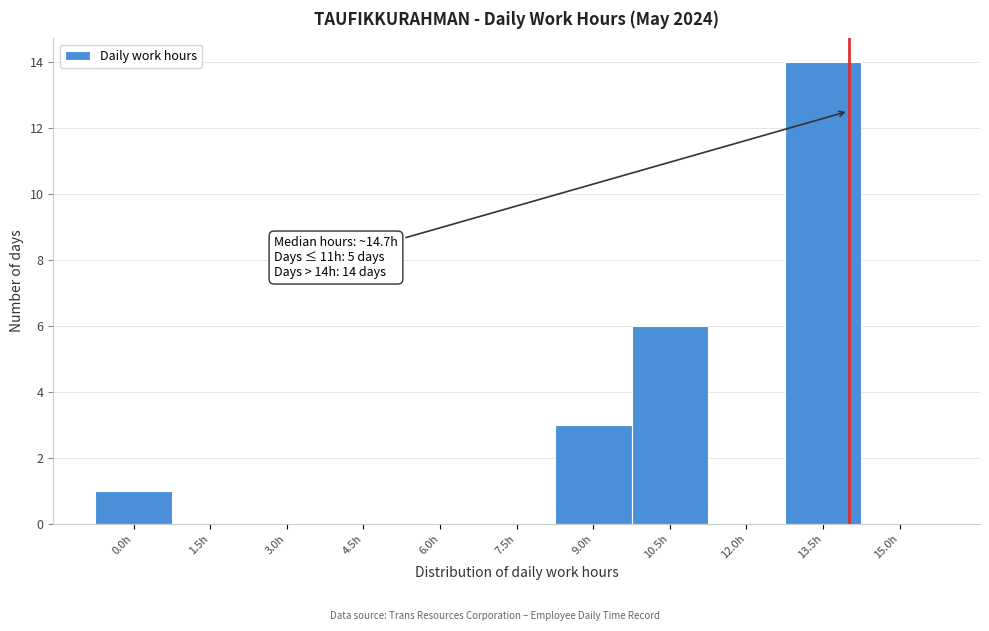

Reading left to right, extract all data points from this chart.

0.0h=1	1.5h=0	3.0h=0	4.5h=0	6.0h=0	7.5h=0	9.0h=3	10.5h=6	12.0h=0	13.5h=14	15.0h=0